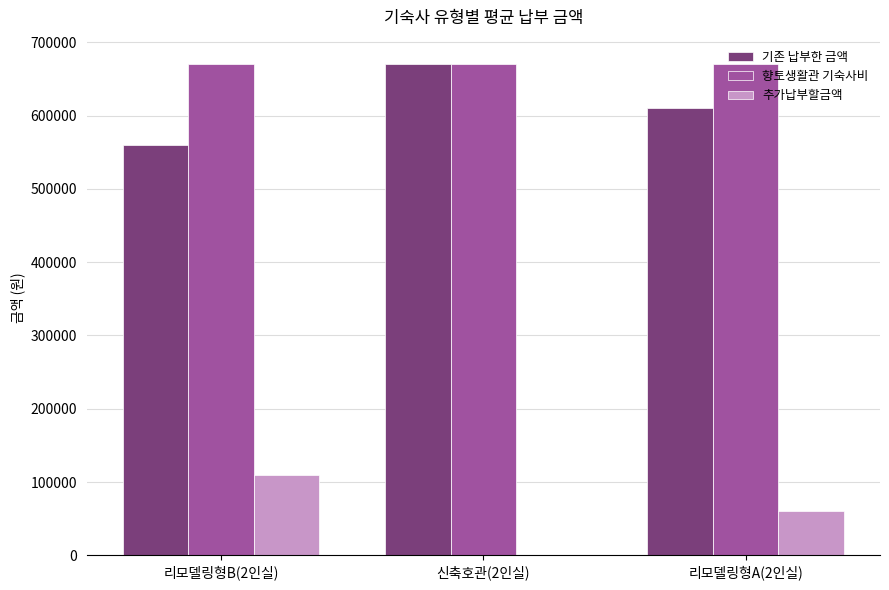

What is the sum of all 기존 납부한 금액 values?

1840000